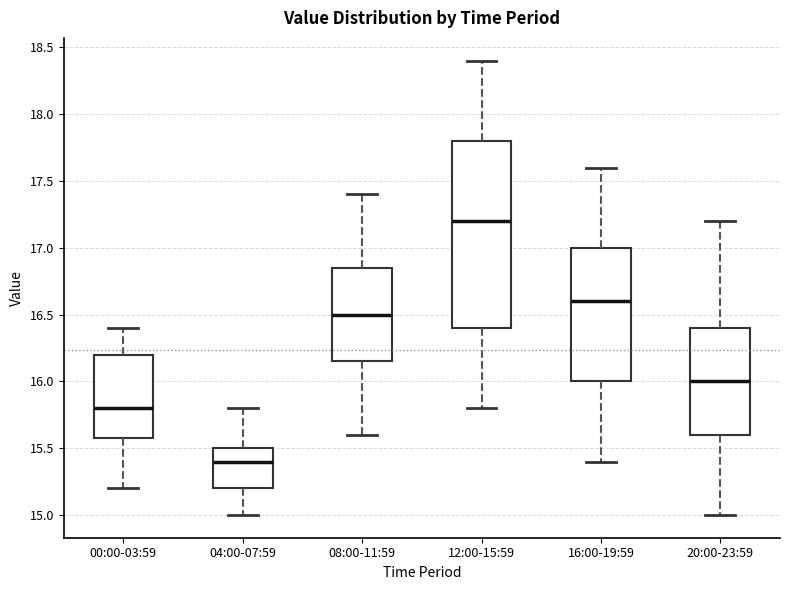

Which box has the lowest median line?

04:00-07:59